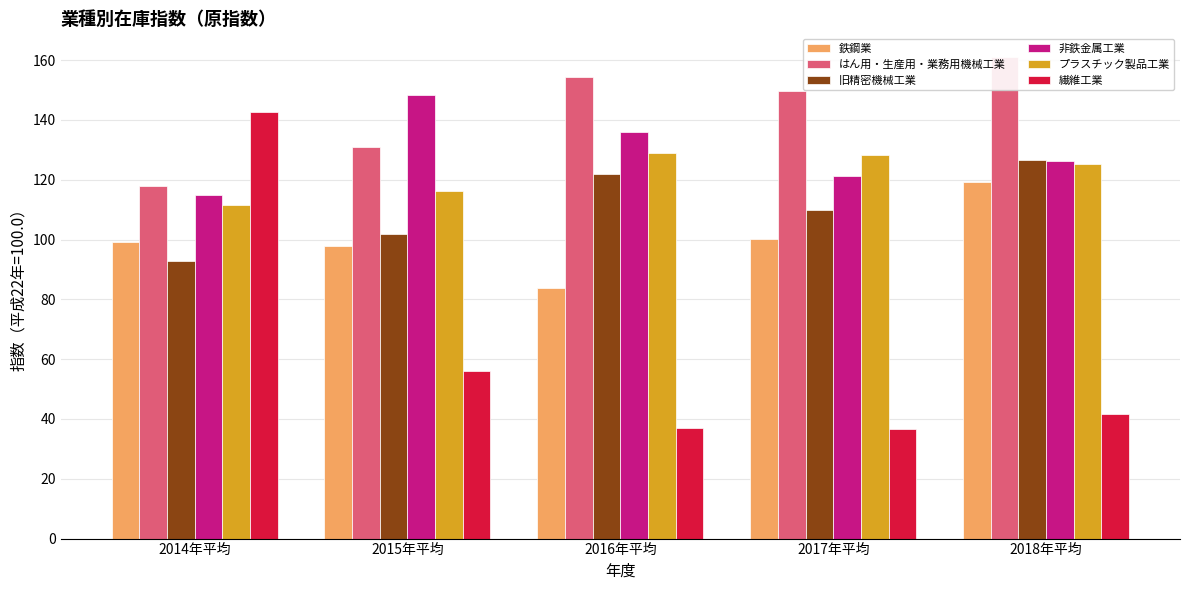

Which series has the largest total across all categories?

はん用・生産用・業務用機械工業